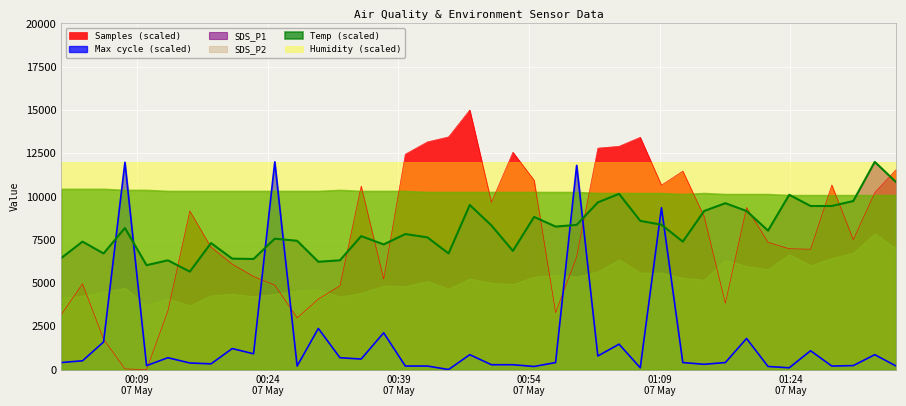

At which label does Samples first exceed 7507?

2023/05/07 00:15:04